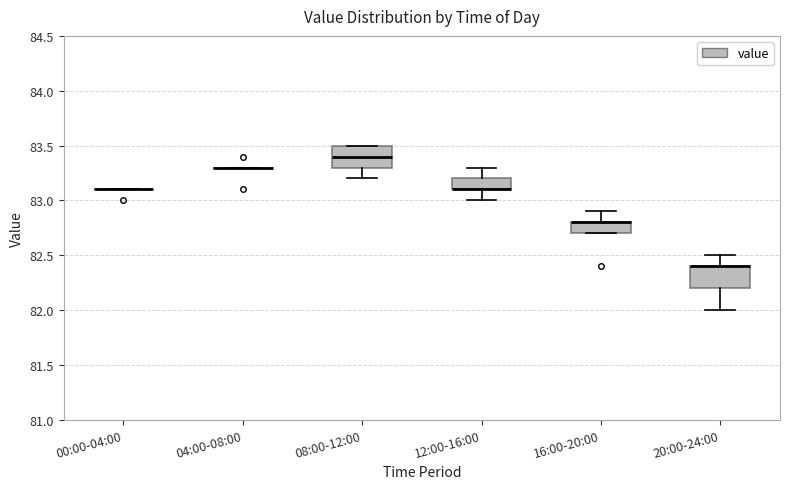

Where does the lower whisker of the box for 12:00-16:00 end on the y-axis? The values are not printed on the chart, so give them approximately, as read against the axis.

83.0